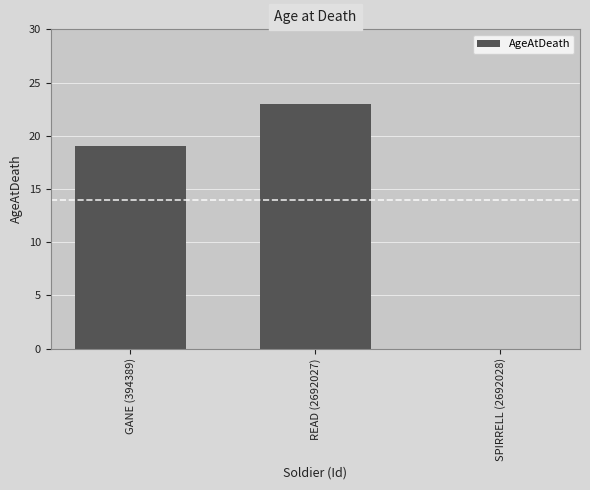

Which label corresponds to the largest value in the chart?

READ (2692027)